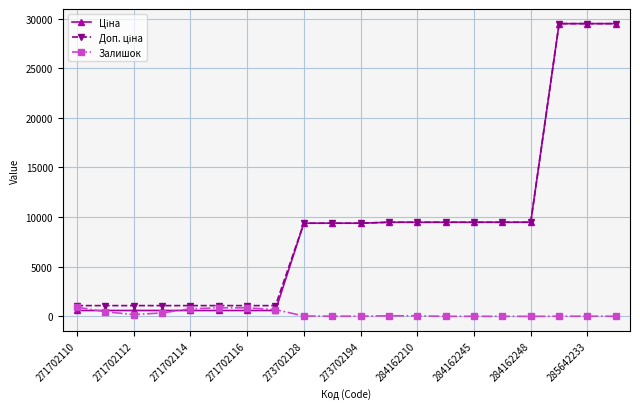

What is the value of the Залишок point at the 11th from the left?

18.0